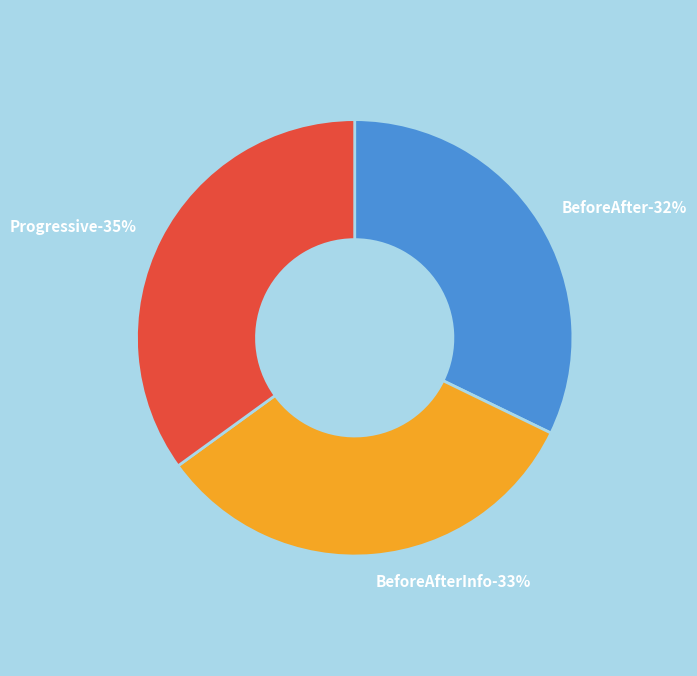

What is the largest slice in the pie chart?

Progressive